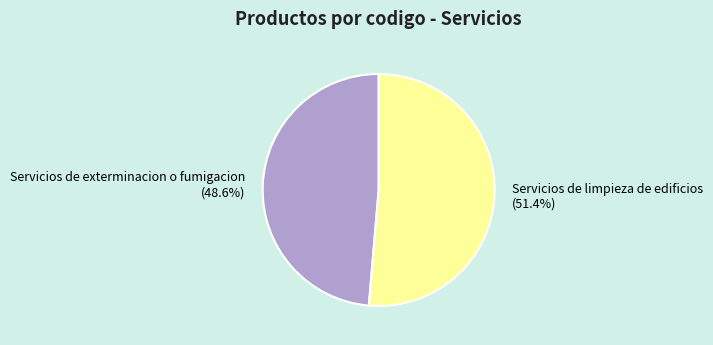

The Servicios de limpieza de edificios slice represents 61% of the pie. True or false?

False